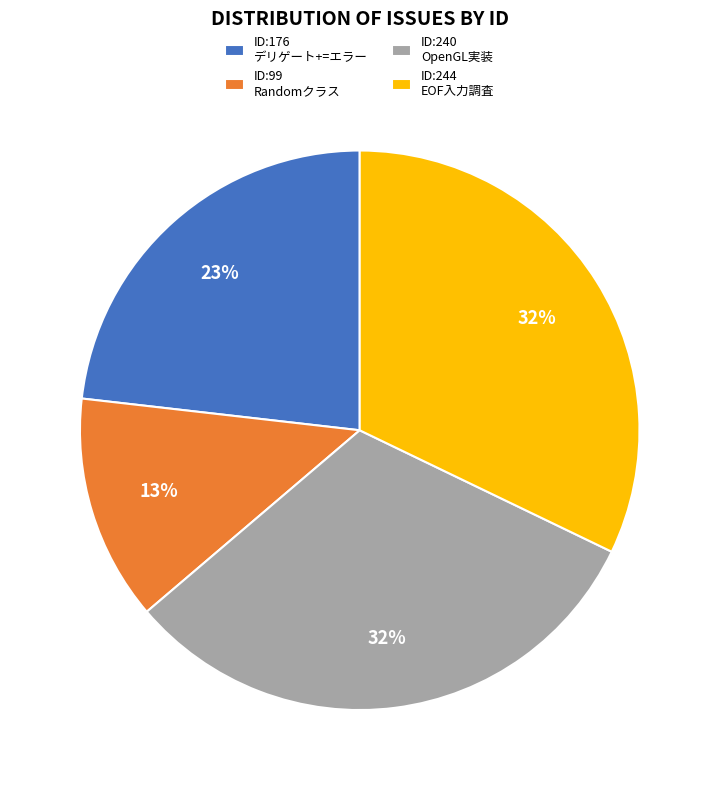

True or false: ID:99 Randomクラス accounts for 13% of the total.

True